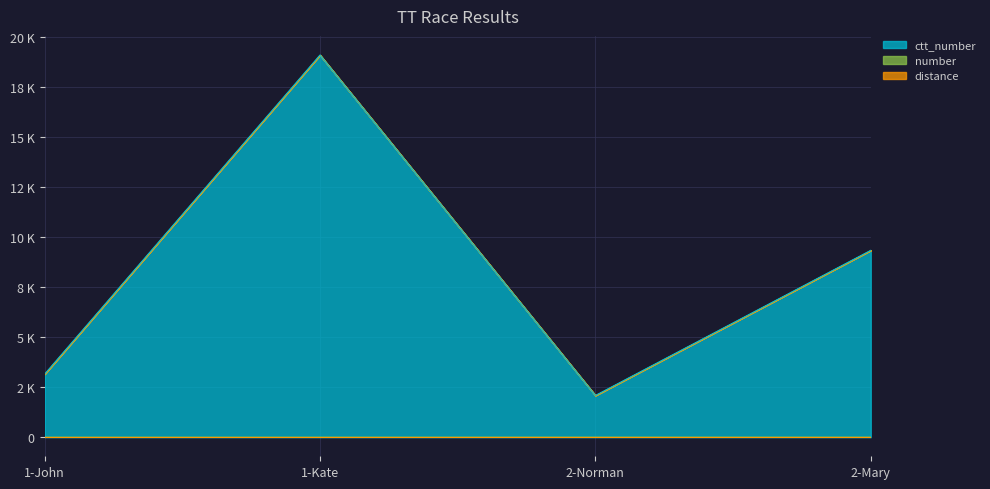

Which series has the widest spread of values?

ctt_number